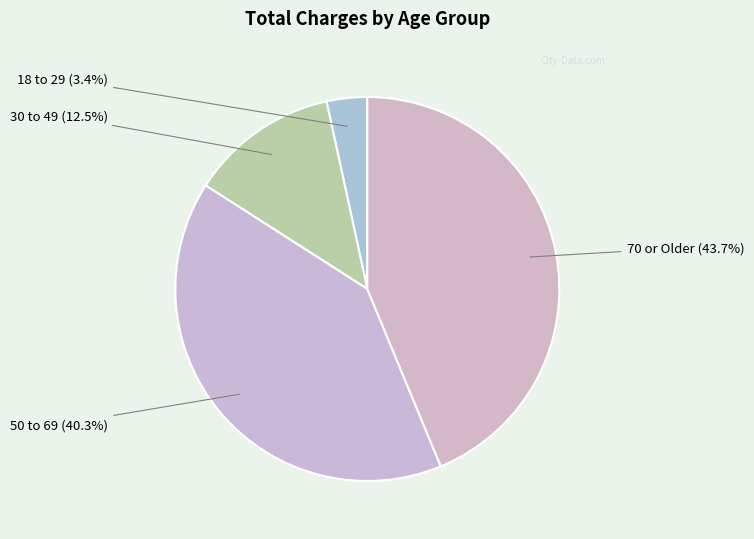

How many slices are in this pie chart?

4